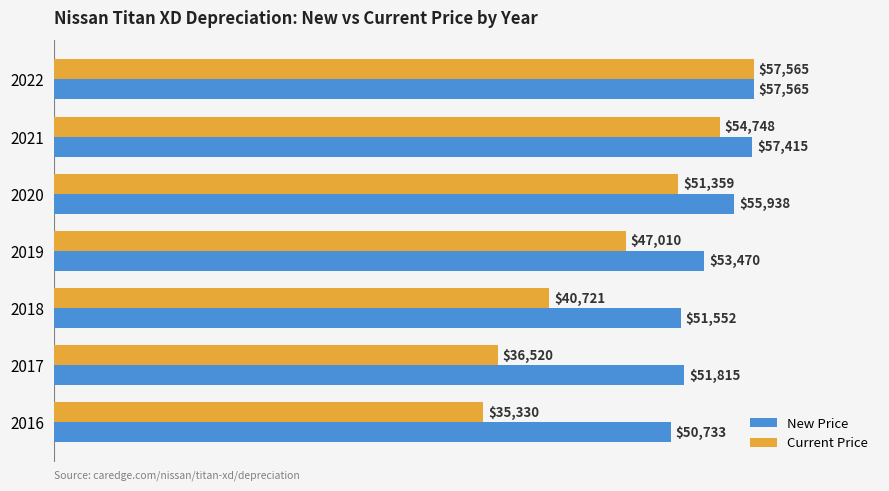

What is the difference between the maximum and minimum values in the Current Price series?

22235